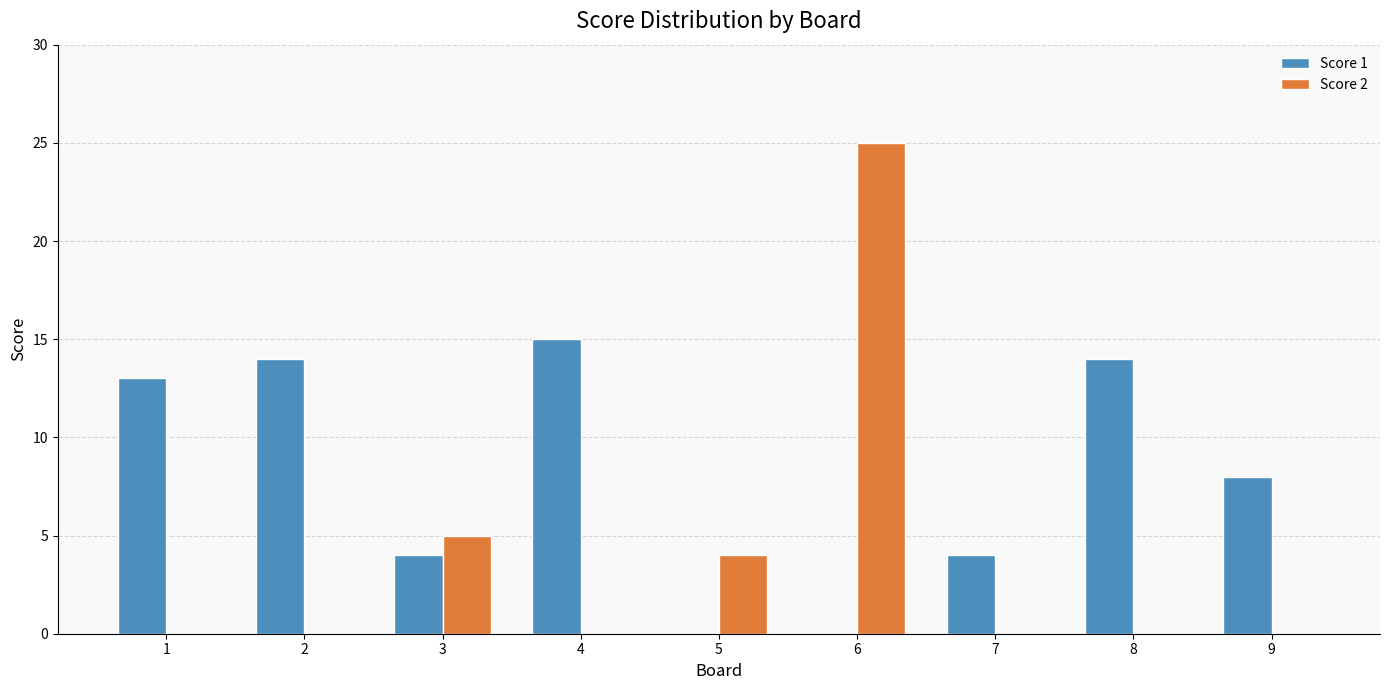

True or false: Score 1 has a value of 0 at 6.

True